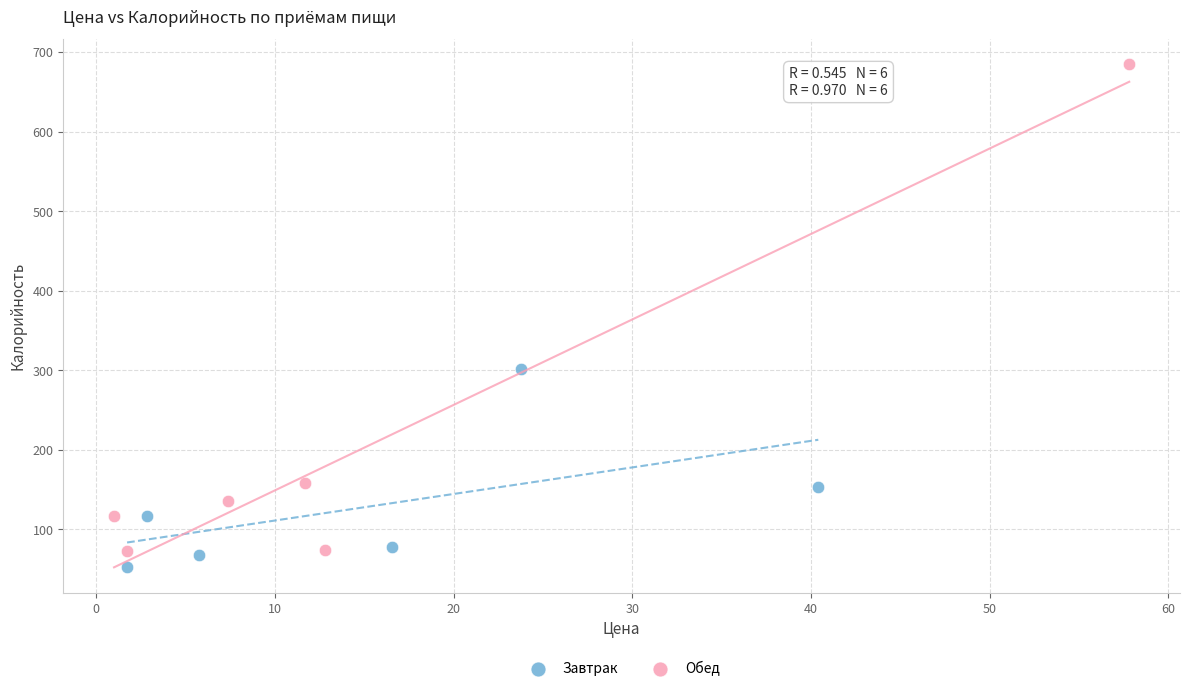

What are all the series names shown in the legend?

Завтрак, Обед